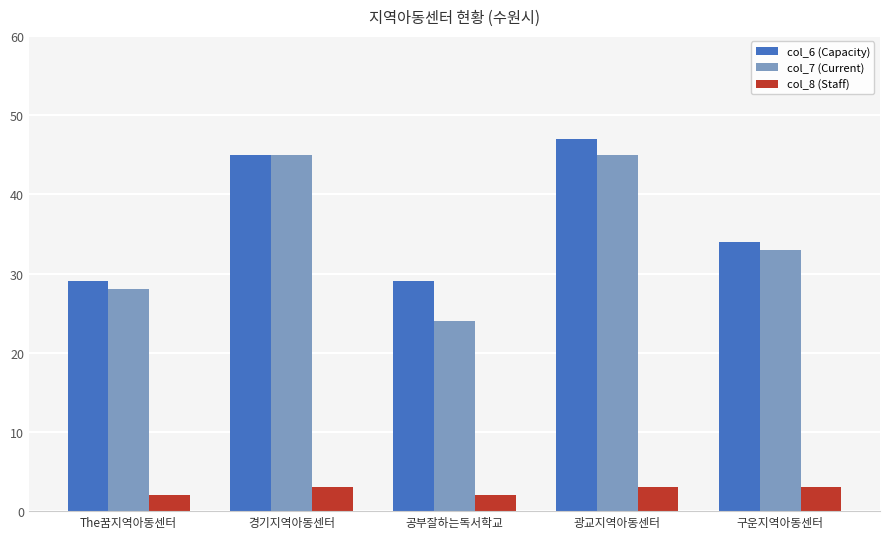

At which label does col_7 (Current) first exceed 33?

경기지역아동센터